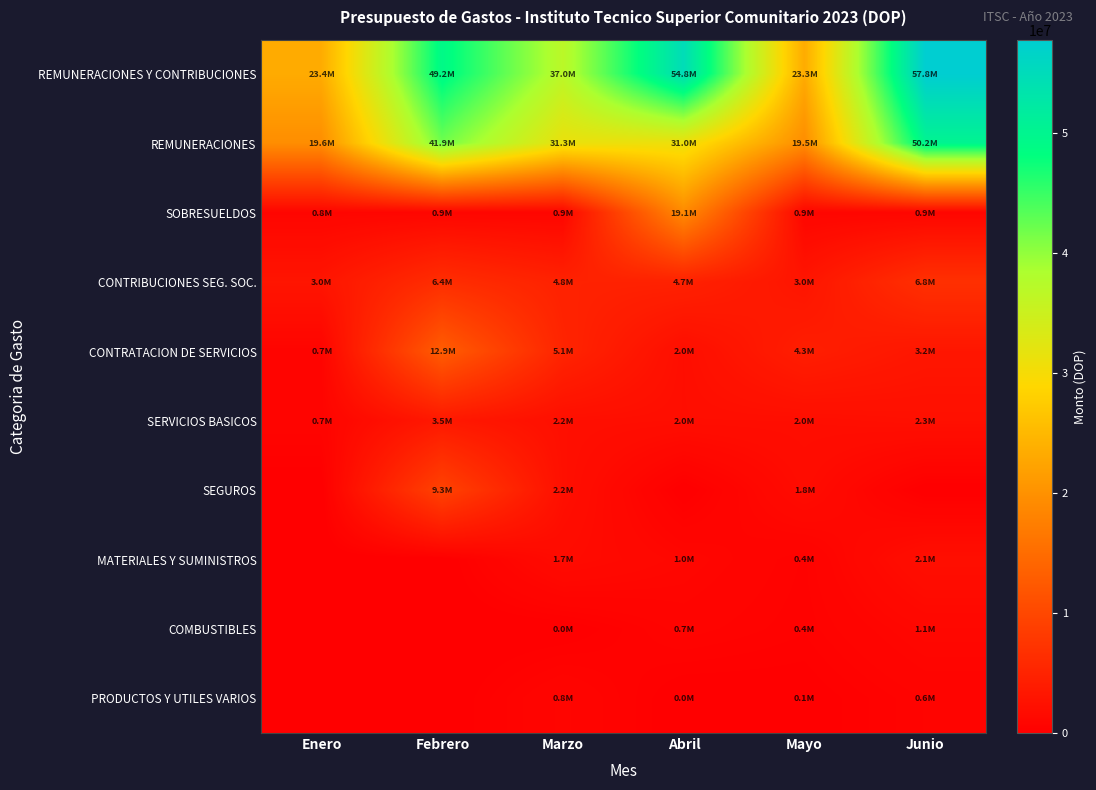

How many distinct data groups are displayed?

10